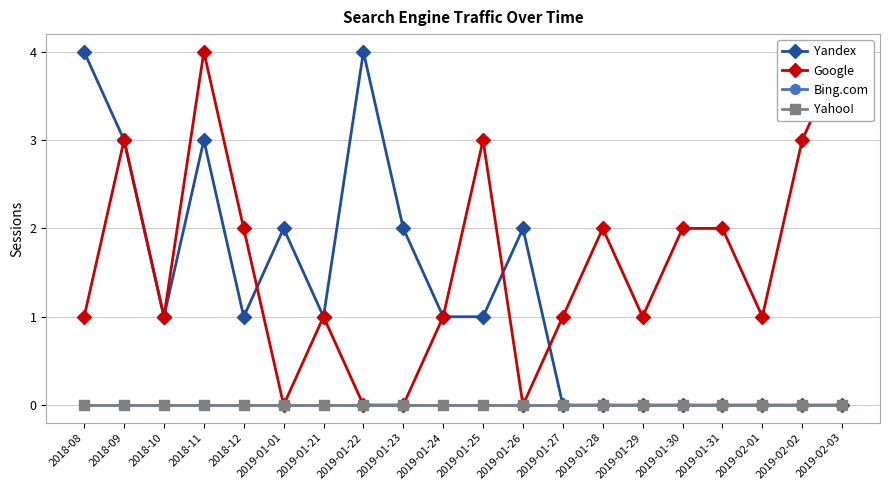

At which category is the sum across all series the highest?

2018-11